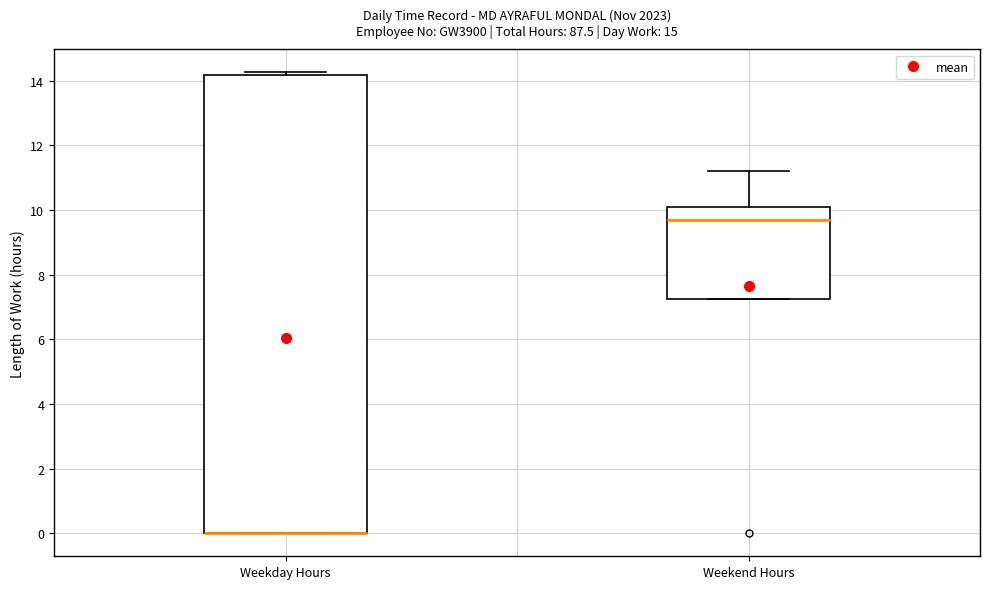

Where does the median line of the box for Weekend Hours sit on the y-axis? The values are not printed on the chart, so give them approximately, as read against the axis.

9.8